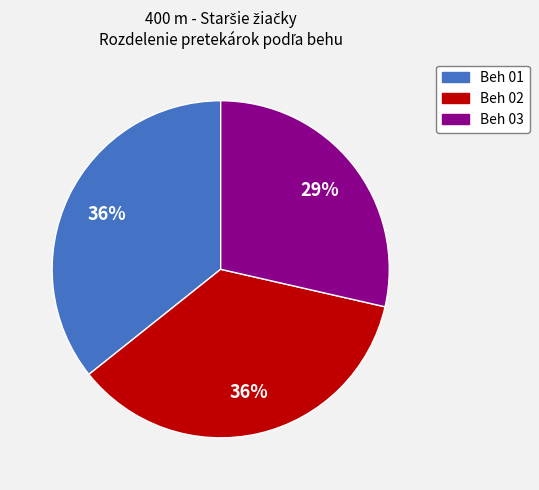

The Beh 02 slice represents 36% of the pie. True or false?

True